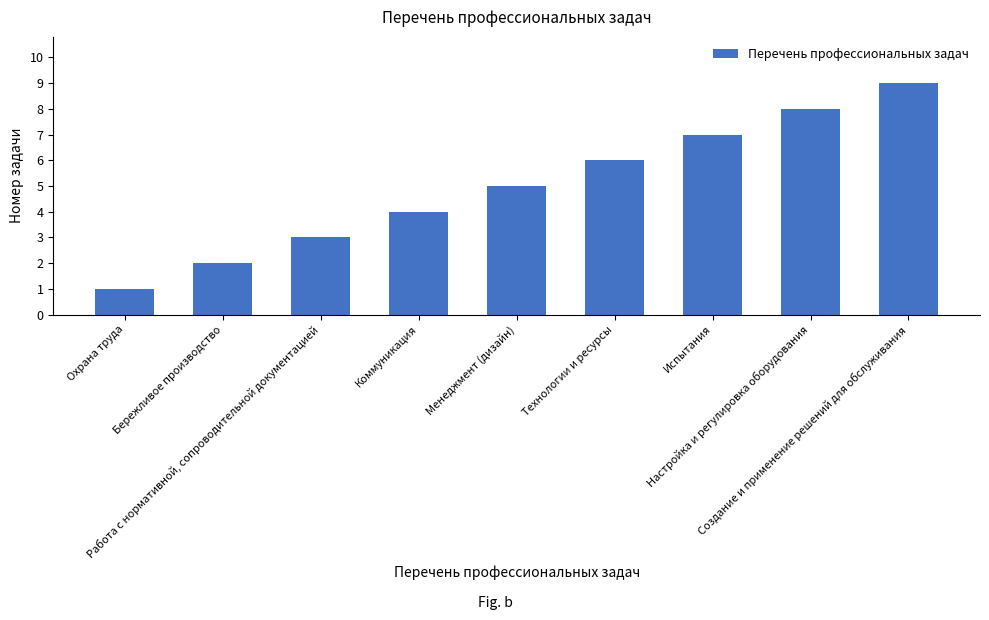

What is the sum of the values at Настройка и регулировка оборудования and Создание и применение решений для обслуживания?

17